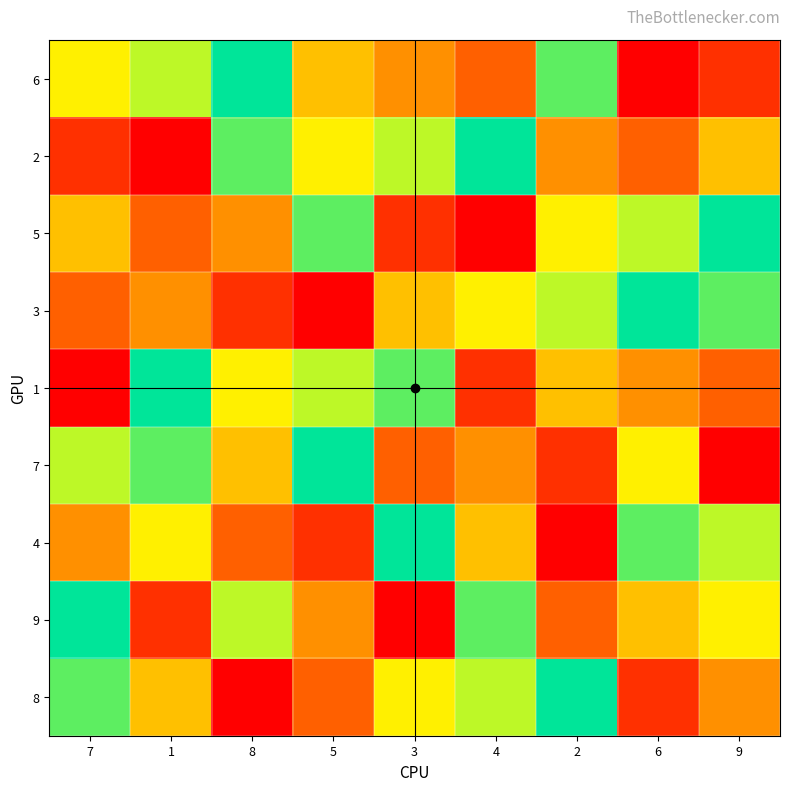

Rank the series at 3 from lowest to highest value.

9, 5, 7, 6, 3, 8, 2, 1, 4